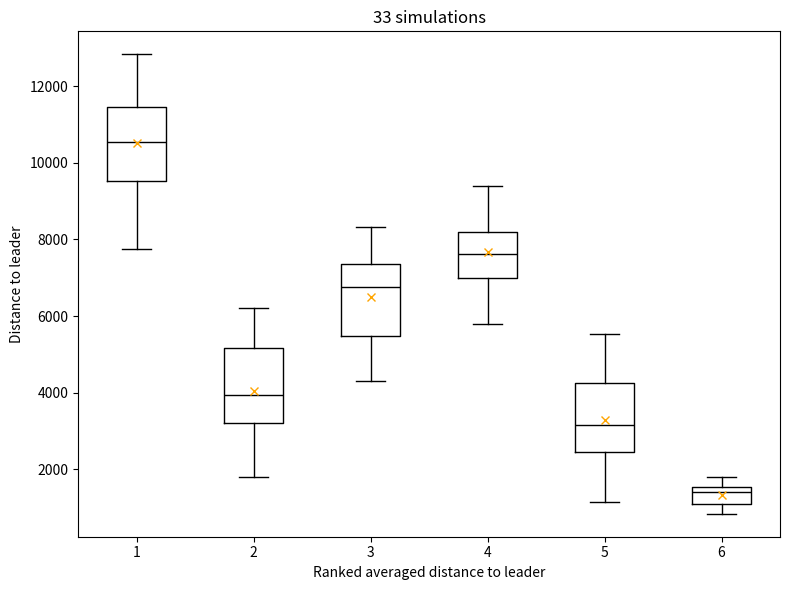

Which box has the lowest median line?

6